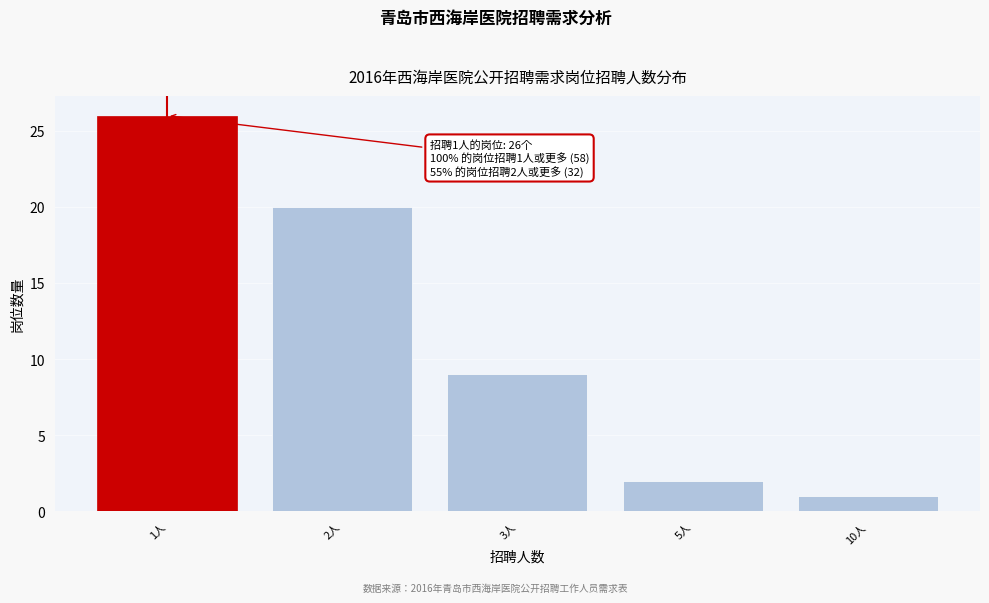

Reading left to right, list all the values displayed in this chart.

1人=26	2人=20	3人=9	5人=2	10人=1